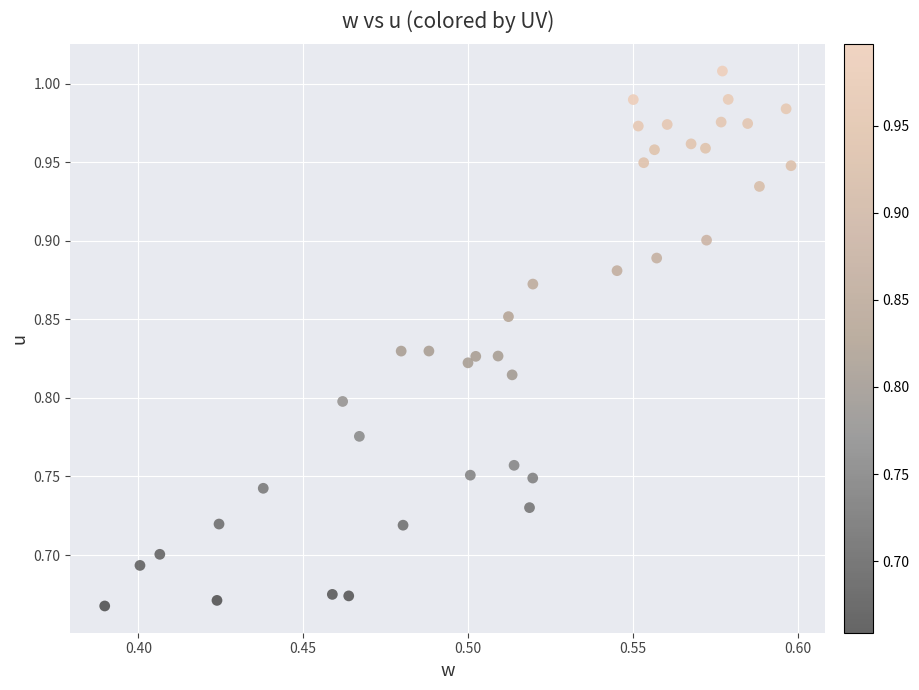

How many data points are displayed?

40